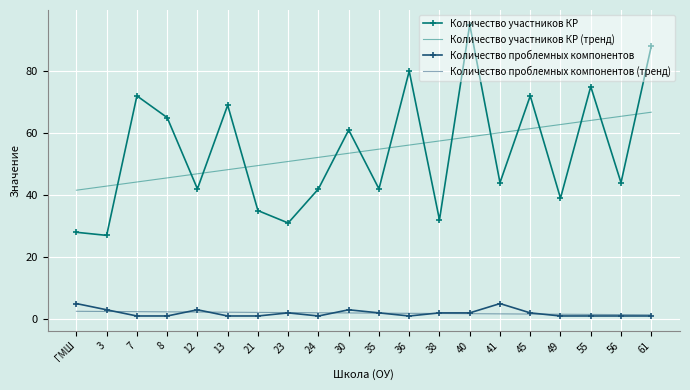

Between 23 and 36, which series saw the biggest shift?

Количество участников КР